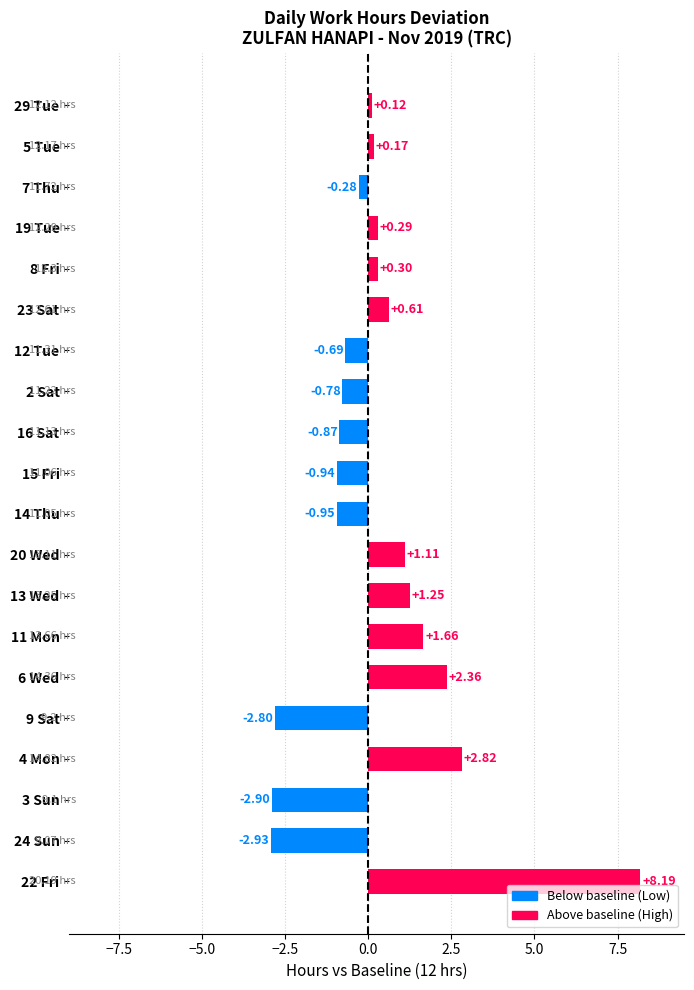

List the labels in order of value, smallest first.

24 Sun, 3 Sun, 9 Sat, 14 Thu, 15 Fri, 16 Sat, 2 Sat, 12 Tue, 7 Thu, 29 Tue, 5 Tue, 19 Tue, 8 Fri, 23 Sat, 20 Wed, 13 Wed, 11 Mon, 6 Wed, 4 Mon, 22 Fri